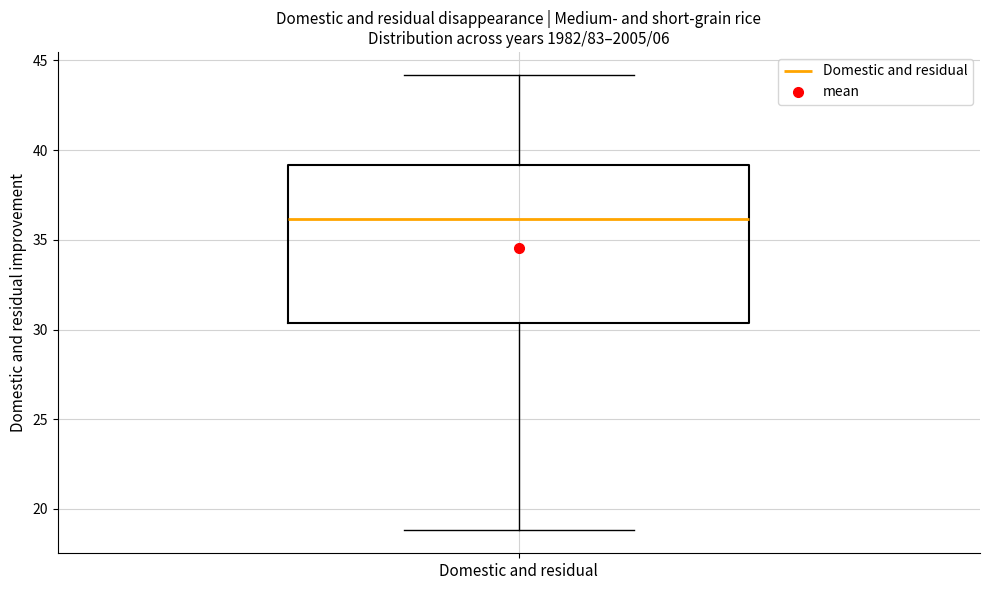

Transcribe this box plot: give where the median line is, the range the box spans, and where the two whiskers end, as read against the y-axis. The values are not printed on the chart, so give them approximately, as read against the axis.

median 36.0, box 30.5 to 39.0, whiskers 19.0 to 44.0